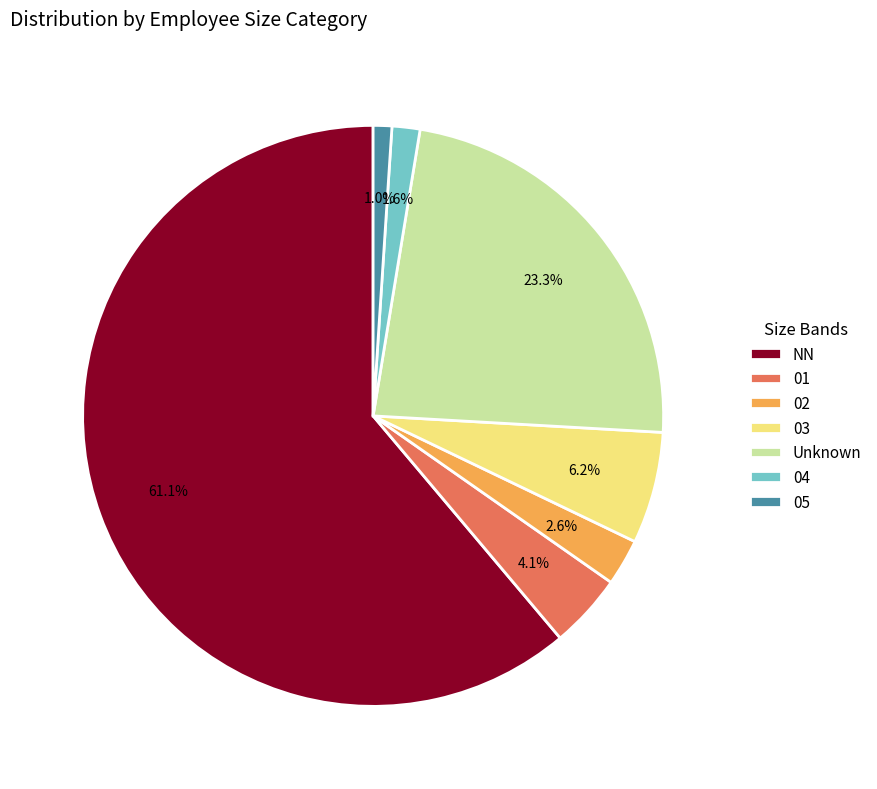

What percentage is NOT represented by 01?

95.9%